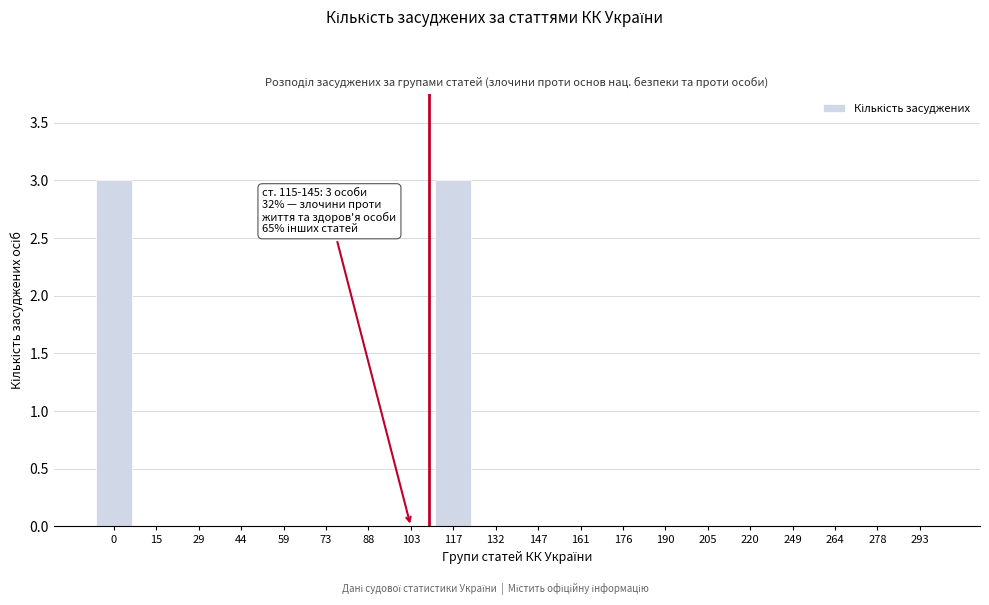

Reading left to right, transcribe all the data shown in this chart.

0=3	15=0	29=0	44=0	59=0	73=0	88=0	103=0	117=3	132=0	147=0	161=0	176=0	190=0	205=0	220=0	249=0	264=0	278=0	293=0